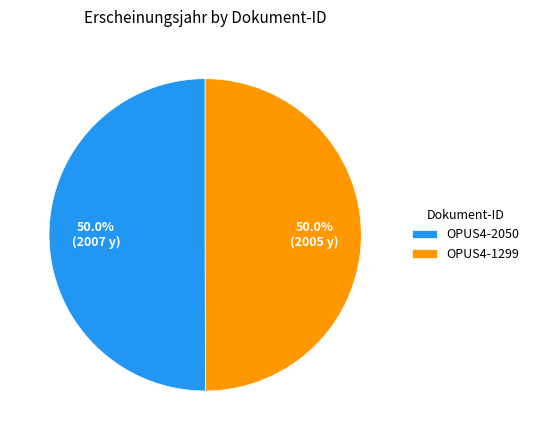

What is the ratio of the value at OPUS4-2050 to the value at OPUS4-1299?

1.0